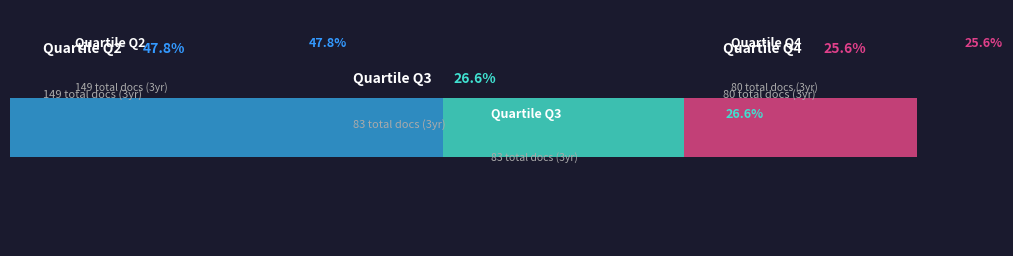

Does the chart contain any negative values?

No